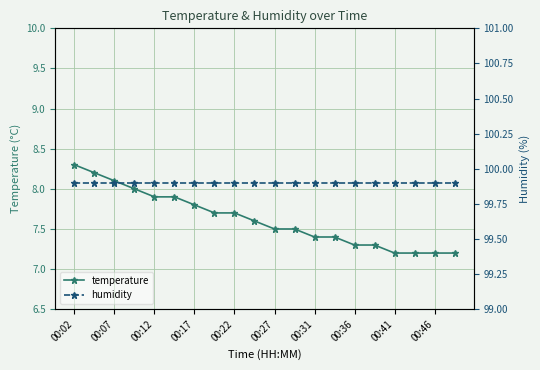

Reading left to right, list all the values displayed in this chart.

temperature: 8.3	8.2	8.1	8.0	7.9	7.9	7.8	7.7	7.7	7.6	7.5	7.5	7.4	7.4	7.3	7.3	7.2	7.2	7.2	7.2
humidity: 99.9	99.9	99.9	99.9	99.9	99.9	99.9	99.9	99.9	99.9	99.9	99.9	99.9	99.9	99.9	99.9	99.9	99.9	99.9	99.9